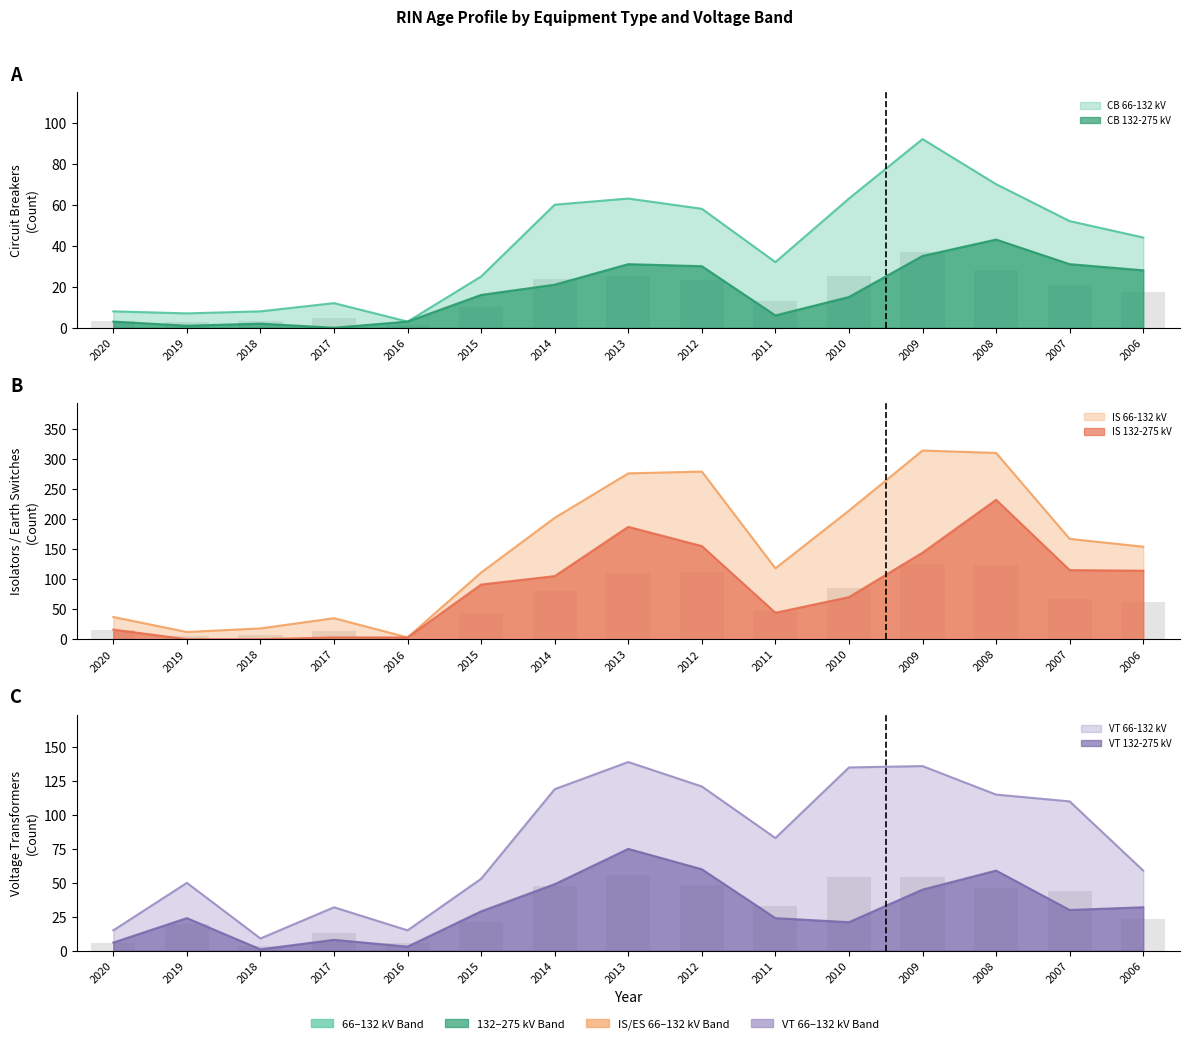

Does the chart contain any negative values?

No